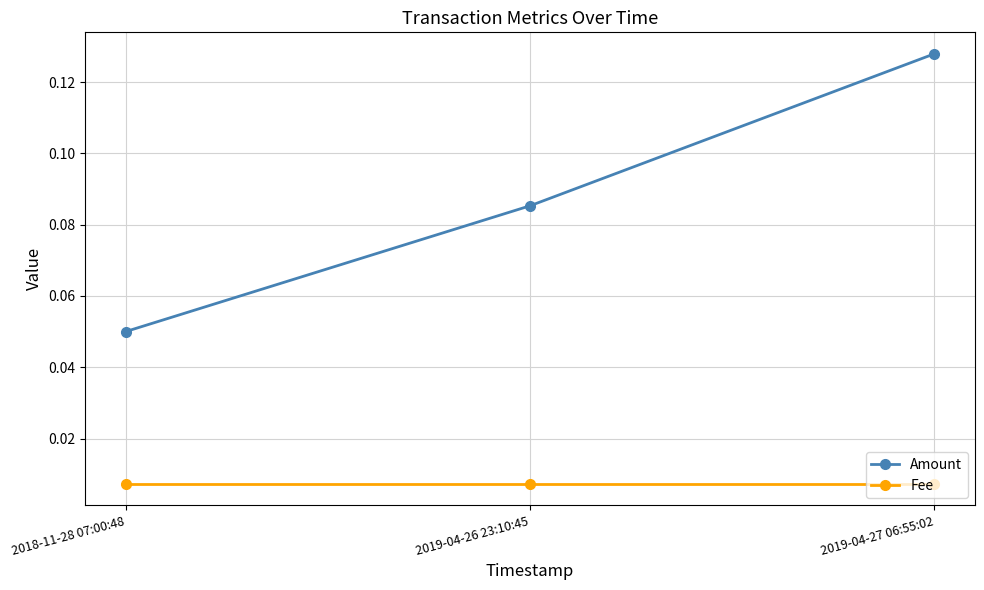

How many distinct data groups are displayed?

2